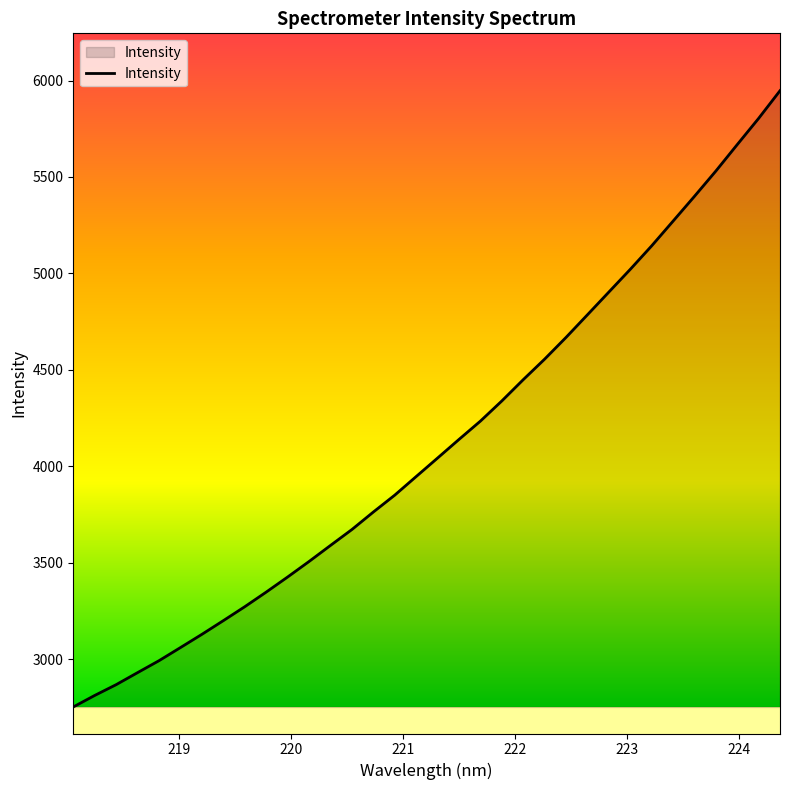

What is the difference between the second highest and second lowest values?

2991.0